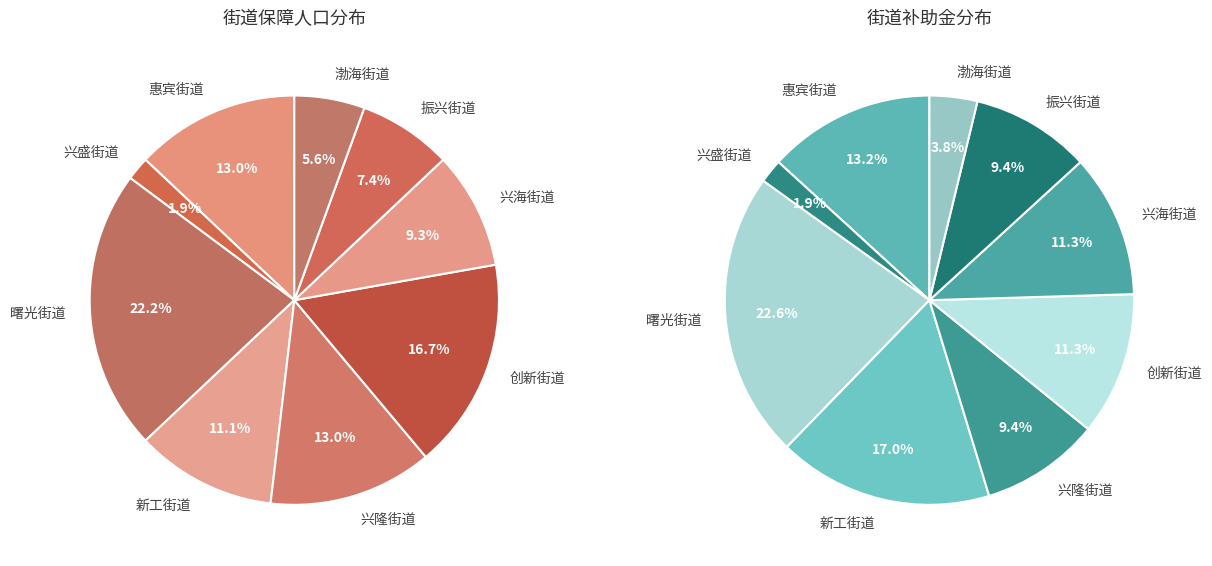

Which category has the smallest portion of the pie?

兴盛街道